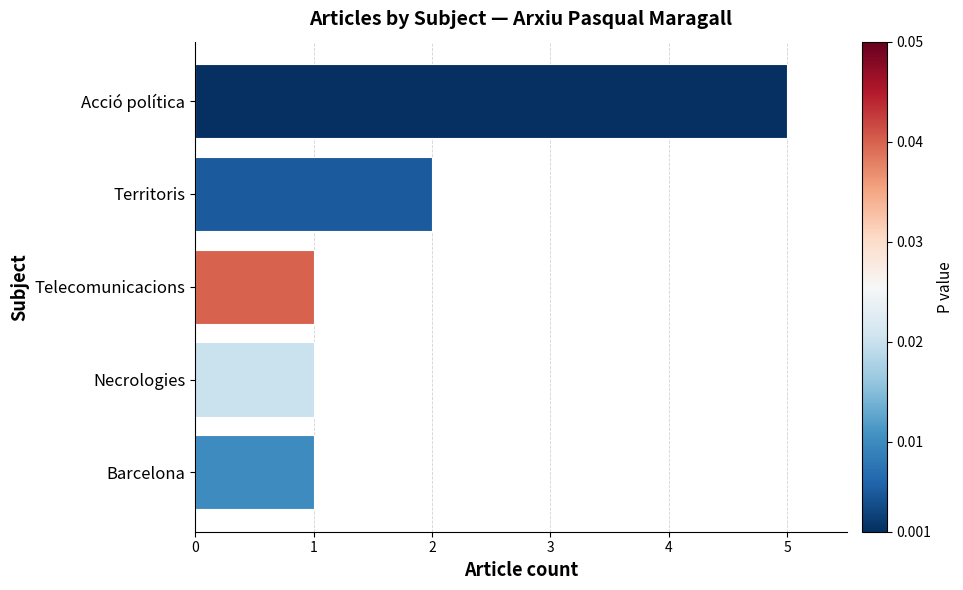

The chart shows a value of 2 at Acció política. True or false?

False